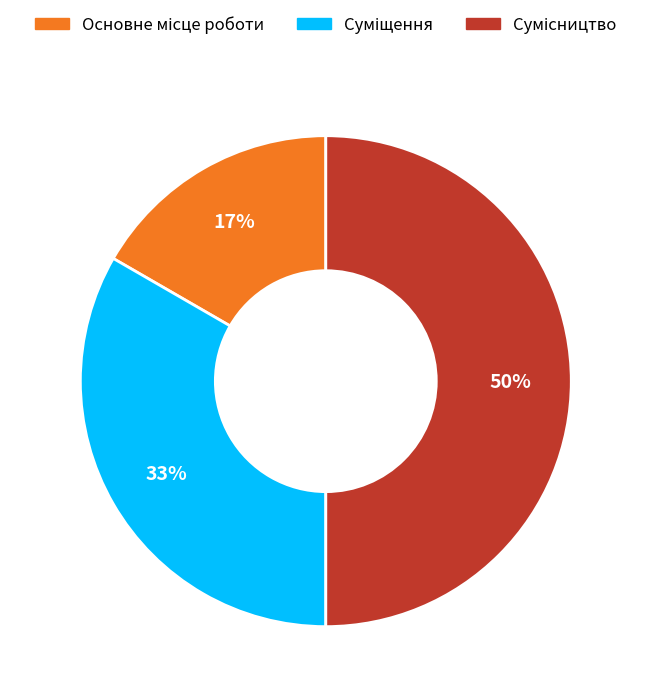

To the nearest percent, what is the difference between the largest and smallest slice percentages?

33%